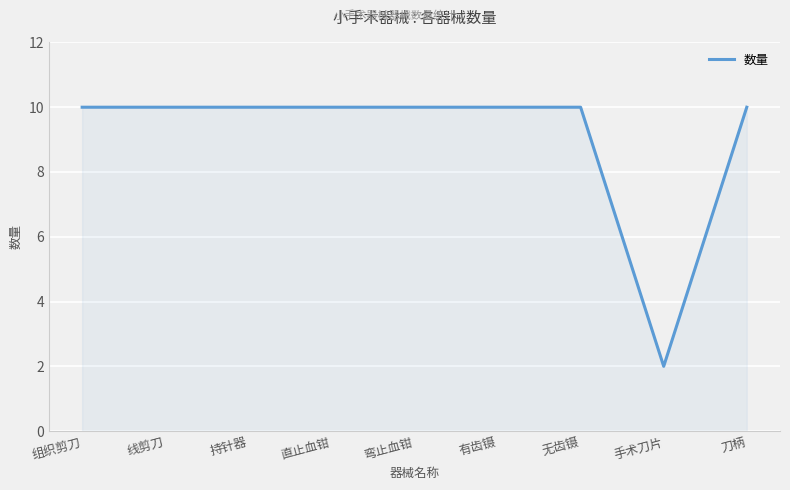

What position from the left is 组织剪刀?

1